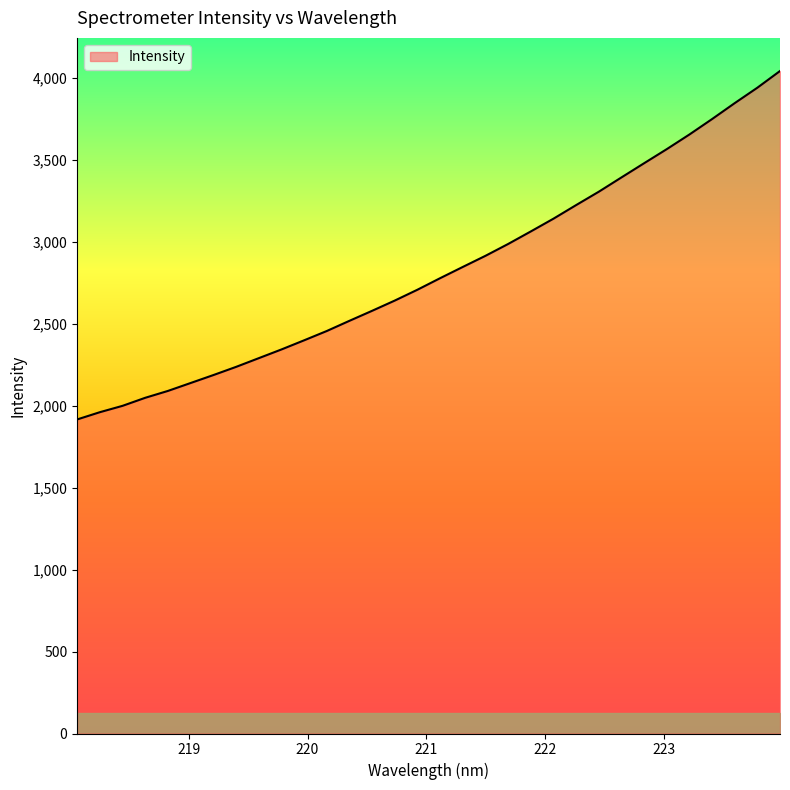

True or false: the data has more than 0 interior local peaks.

False